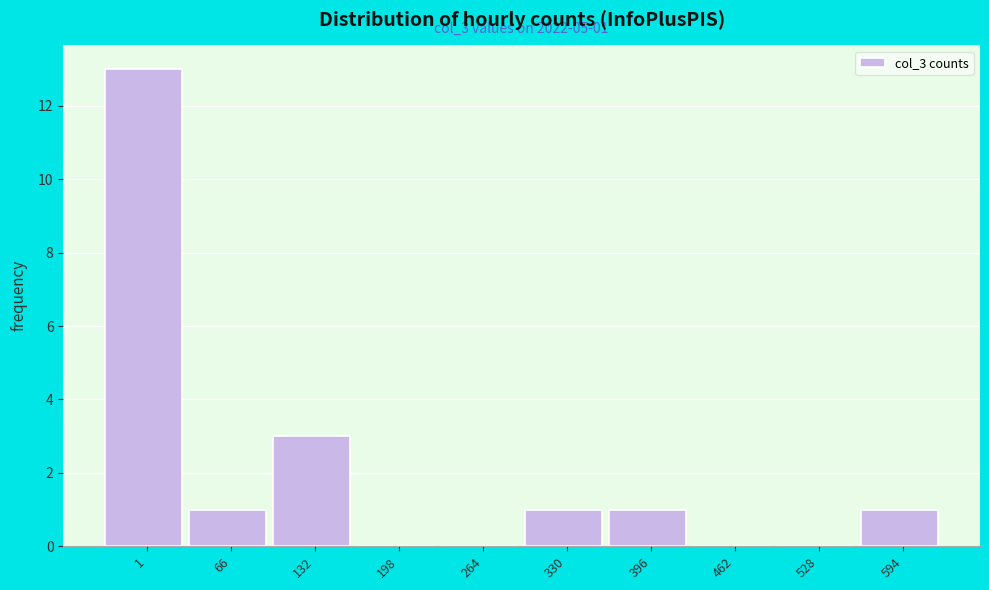

Reading left to right, list all the values displayed in this chart.

1=13	66=1	132=3	198=0	264=0	330=1	396=1	462=0	528=0	594=1